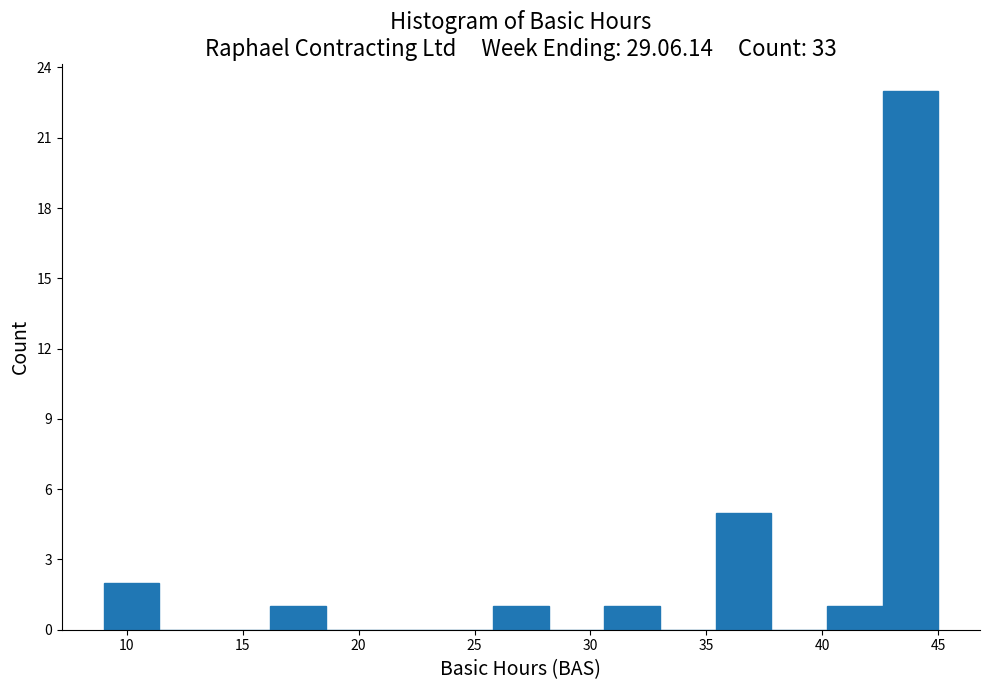

Reading left to right, list every bar in this chart as the range it spans on the x-axis followed by its height. Neither the bar edges nor the heights are printed on the chart, so give them approximately, as read against the axes.

9.0 to 11.4: 2
11.4 to 13.8: 0
13.8 to 16.2: 0
16.2 to 18.6: 1
18.6 to 21.0: 0
21.0 to 23.4: 0
23.4 to 25.8: 0
25.8 to 28.2: 1
28.2 to 30.6: 0
30.6 to 33.0: 1
33.0 to 35.4: 0
35.4 to 37.8: 5
37.8 to 40.2: 0
40.2 to 42.6: 1
42.6 to 45.0: 23